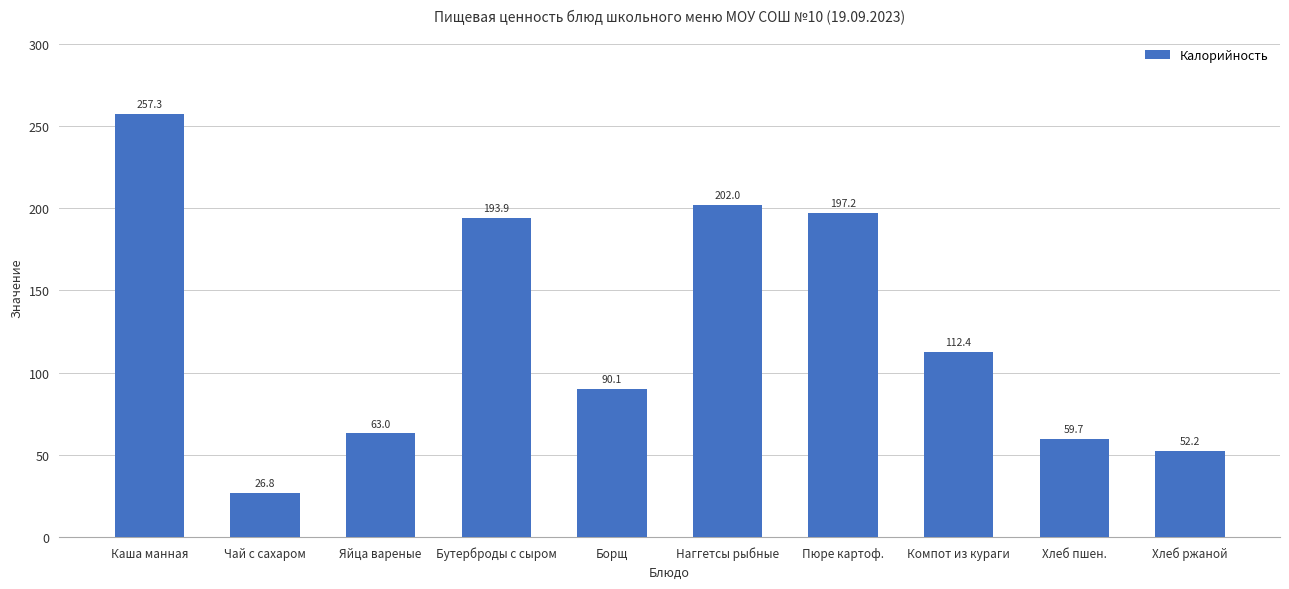

Does the chart contain stacked bars?

No